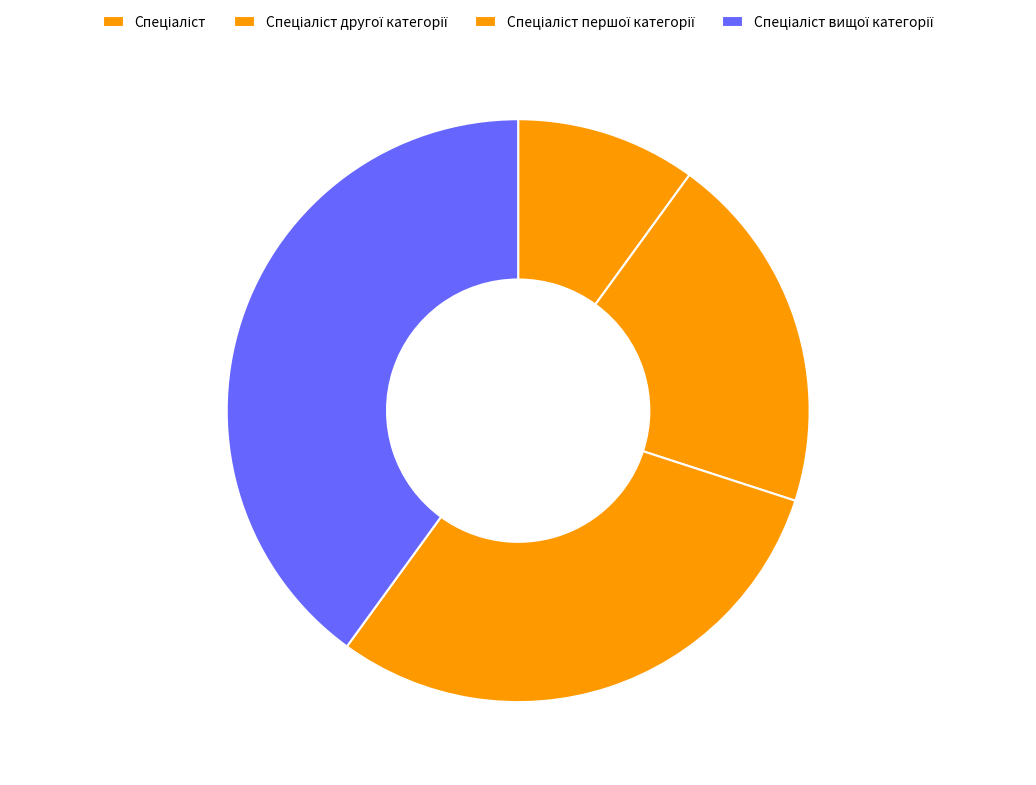

Is it true that Спеціаліст другої категорії is 20% of the pie?

True